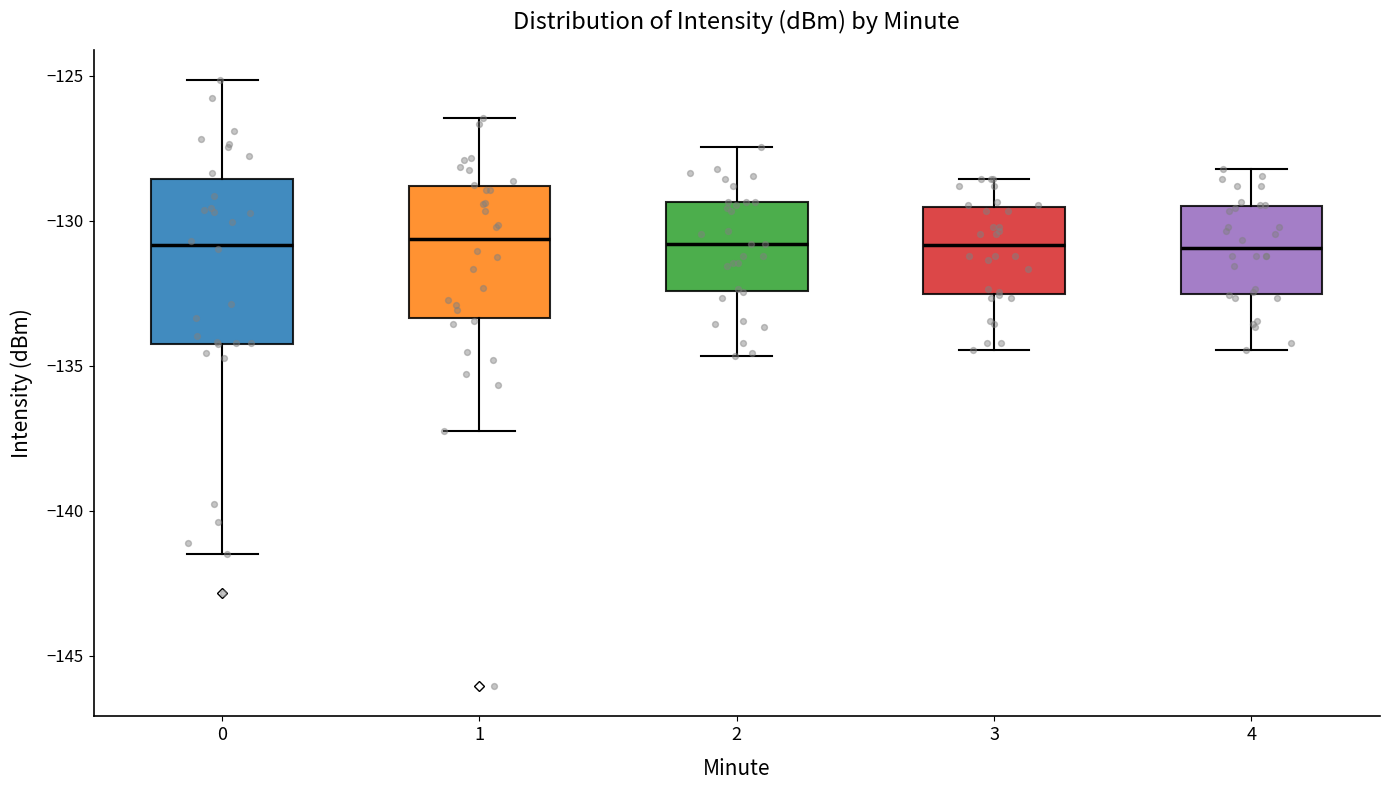

Comparing the boxes themselves (not the whiskers), which one is the tallest?

0